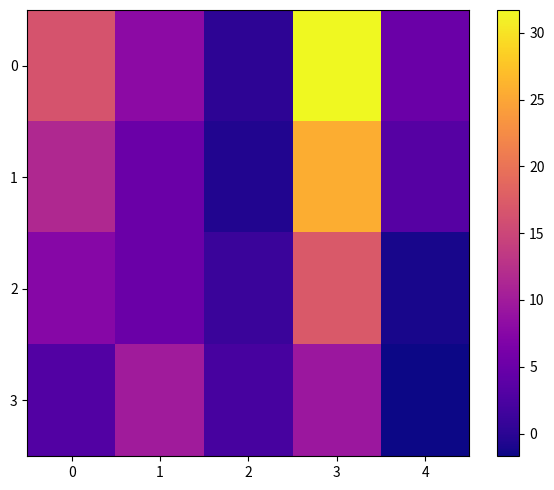

What is the maximum value shown in the chart?

31.7